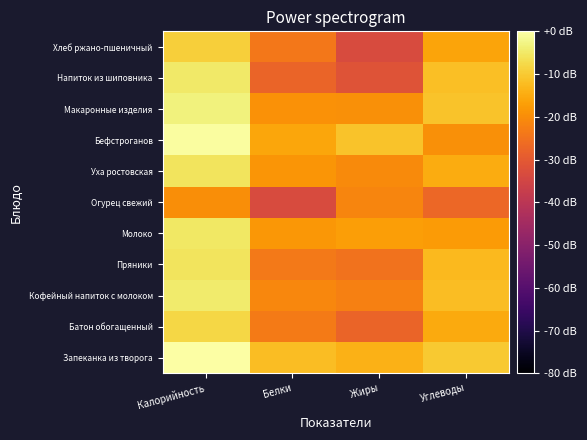

At which category is the sum across all series the highest?

Калорийность